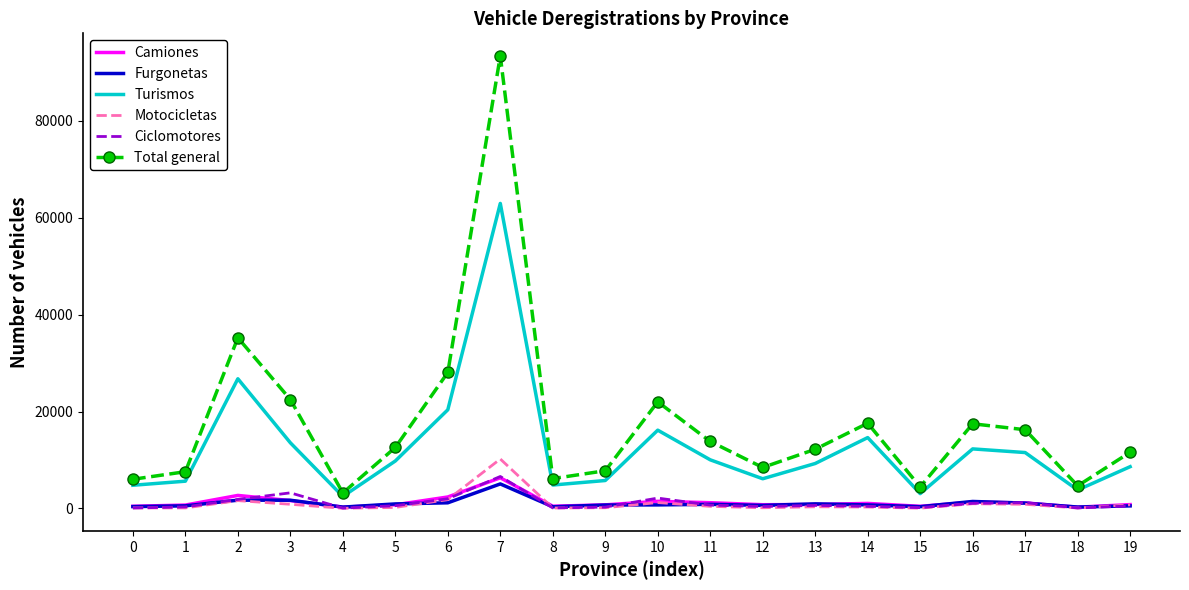

The value of Total general at 6 is 28081. True or false?

True